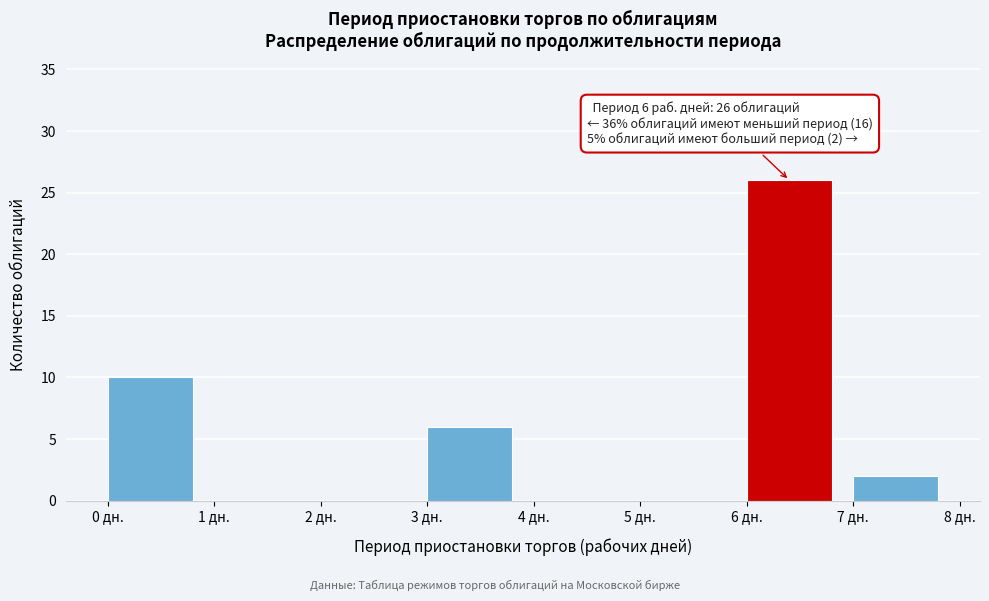

Which range on the x-axis has the tallest bar?

6 to 7